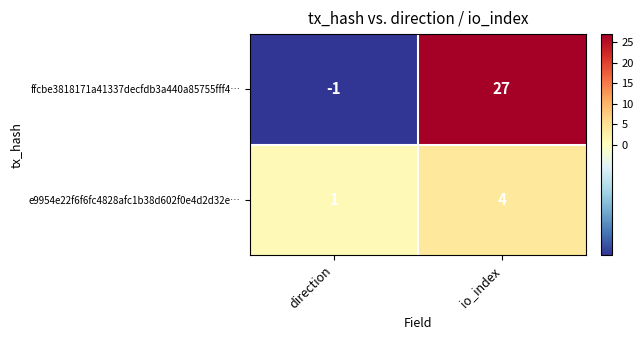

What is the difference between the e9954e22f6f6fc4828afc1b38d602f0e4d2d32e… values at direction and io_index?

3